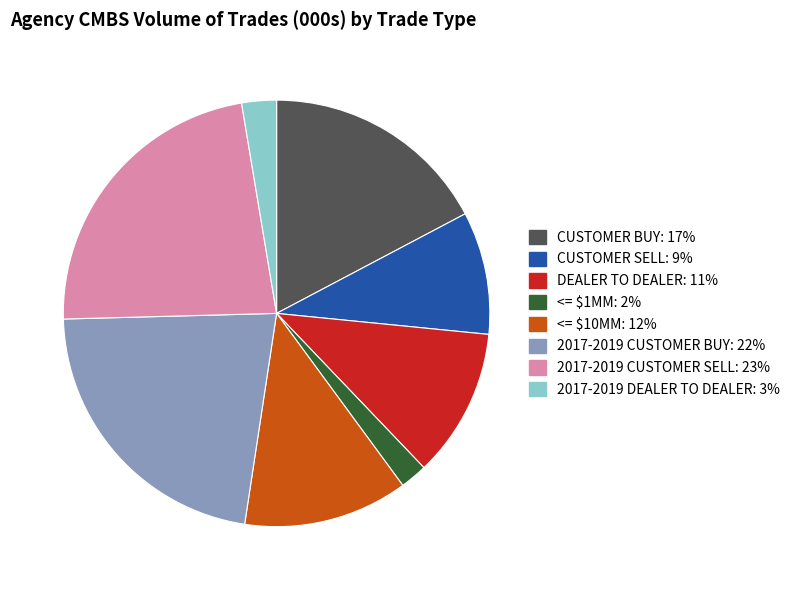

How many slices are in this pie chart?

8